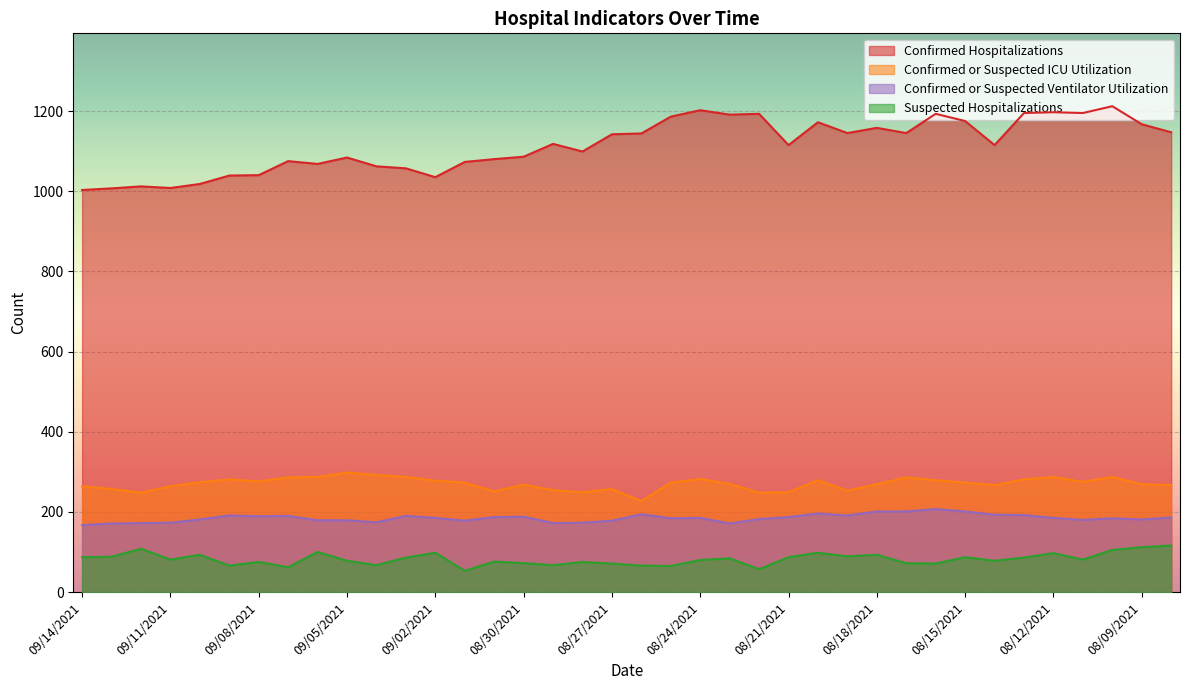

At which category is the sum across all series the highest?

35